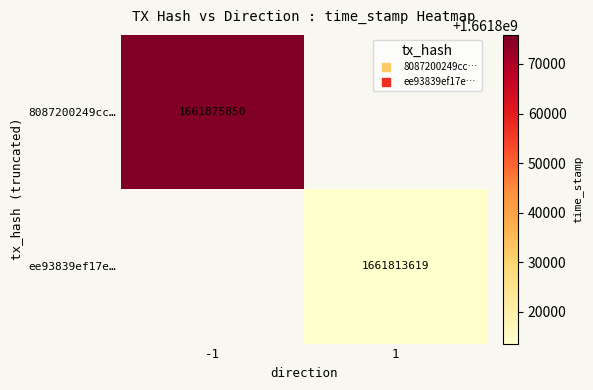

What is the maximum value for 8087200249cc…?

1661875850.0